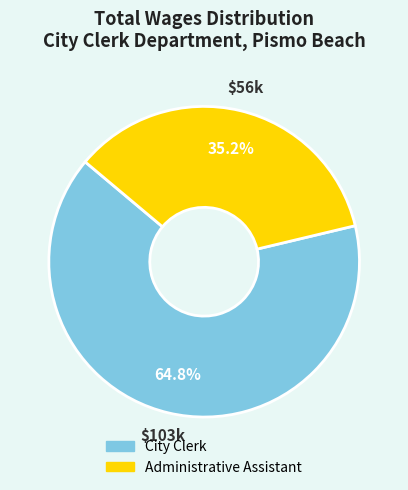

True or false: Administrative Assistant accounts for 26% of the total.

False